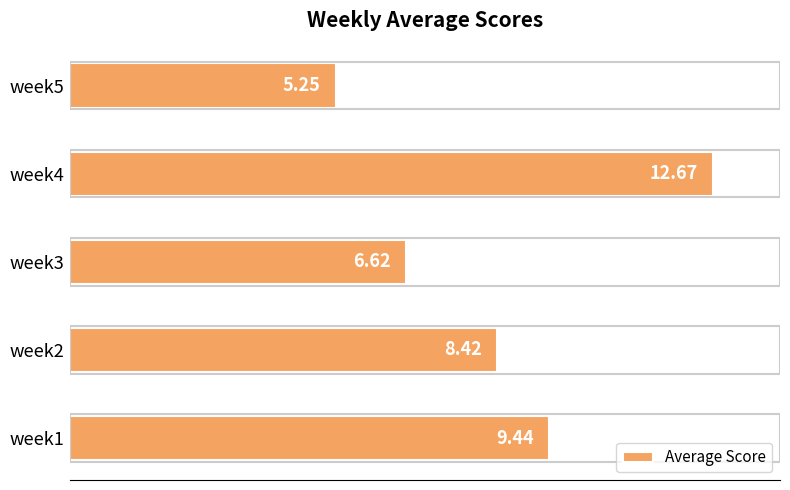

What is the sum of all values?

42.4